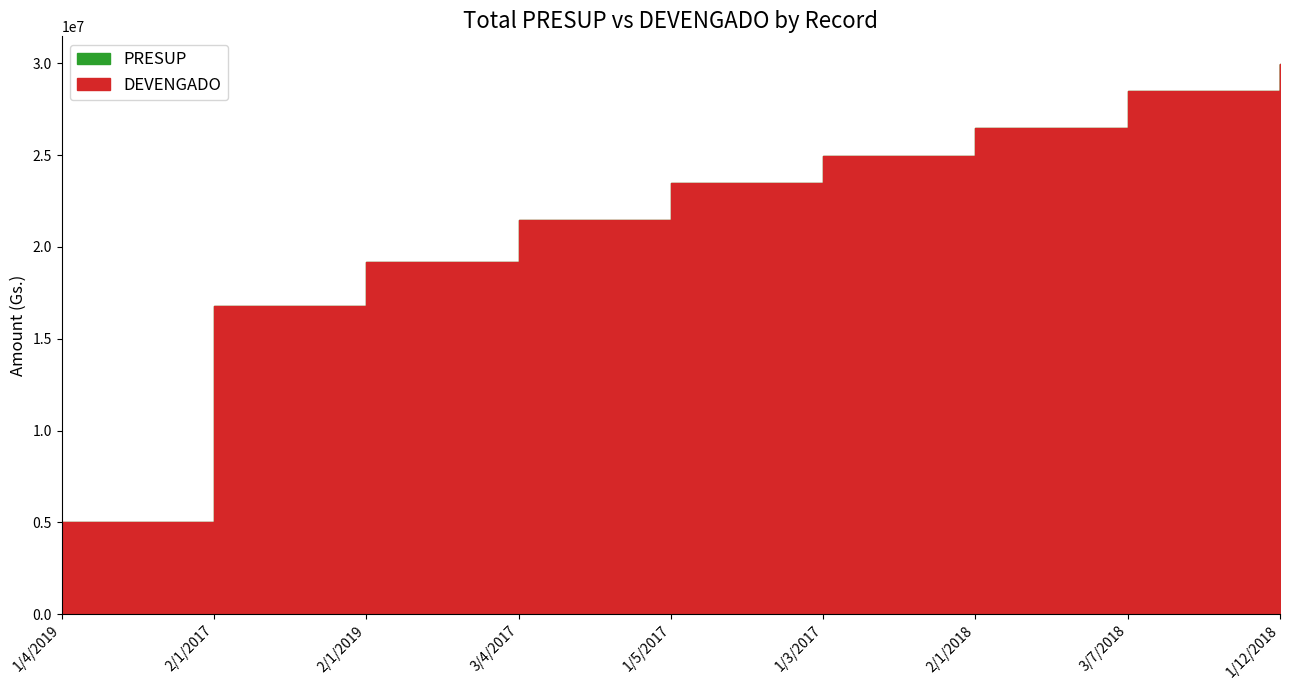

Which series has the largest range (max minus min)?

PRESUP